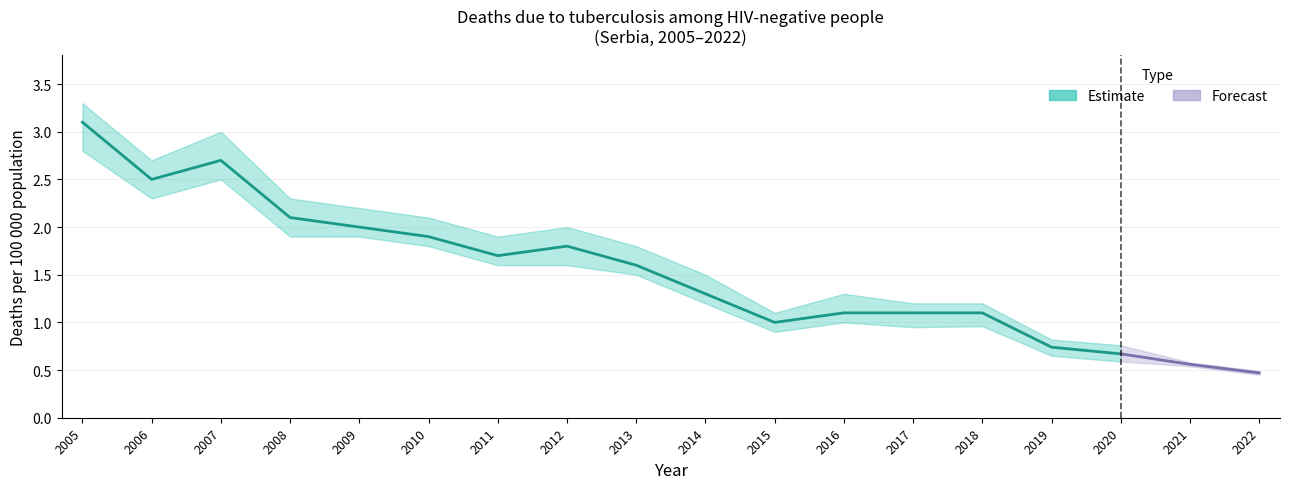

What is the value of the Numeric point at the 5th from the left?

2.0